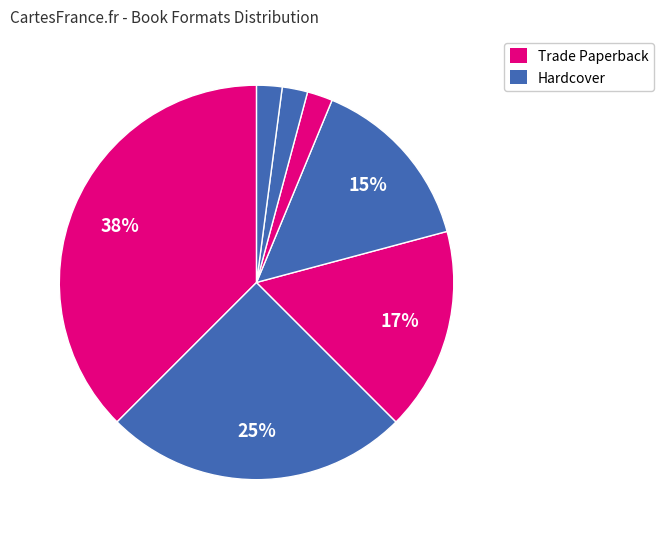

Is there any slice that represents more than half of the pie?

No